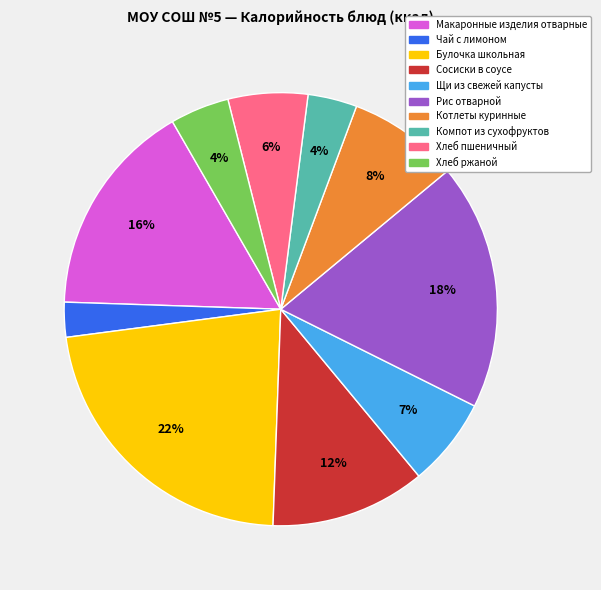

Is it true that Хлеб пшеничный is 6% of the pie?

True